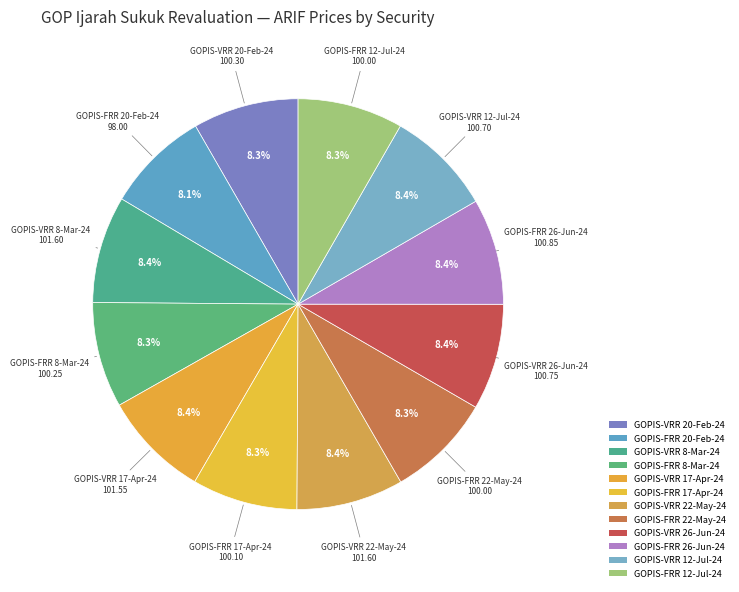

Approximately how many times larger is the value at GOPIS-FRR 8-Mar-24 compared to GOPIS-VRR 26-Jun-24?

1.0